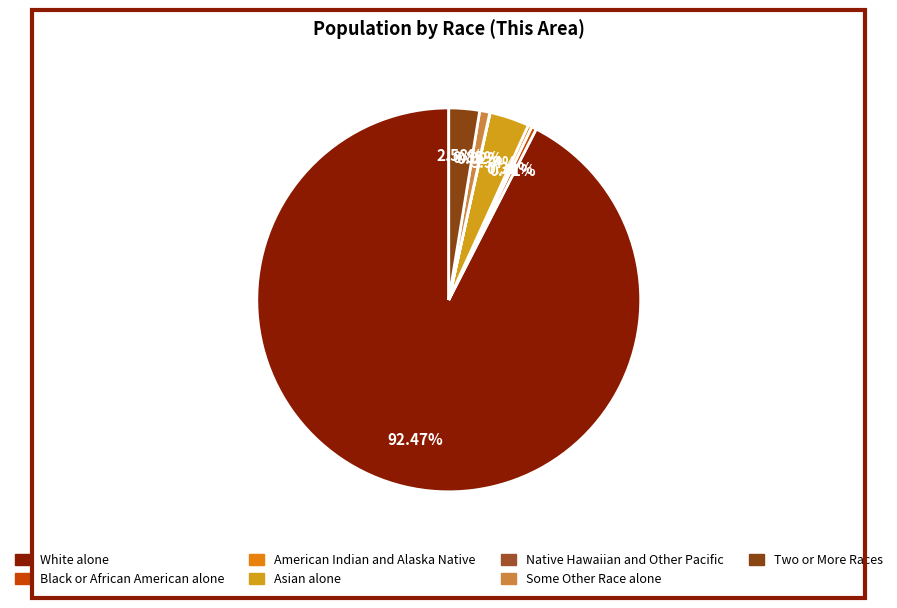

Is it true that Some Other Race alone is 8% of the pie?

False